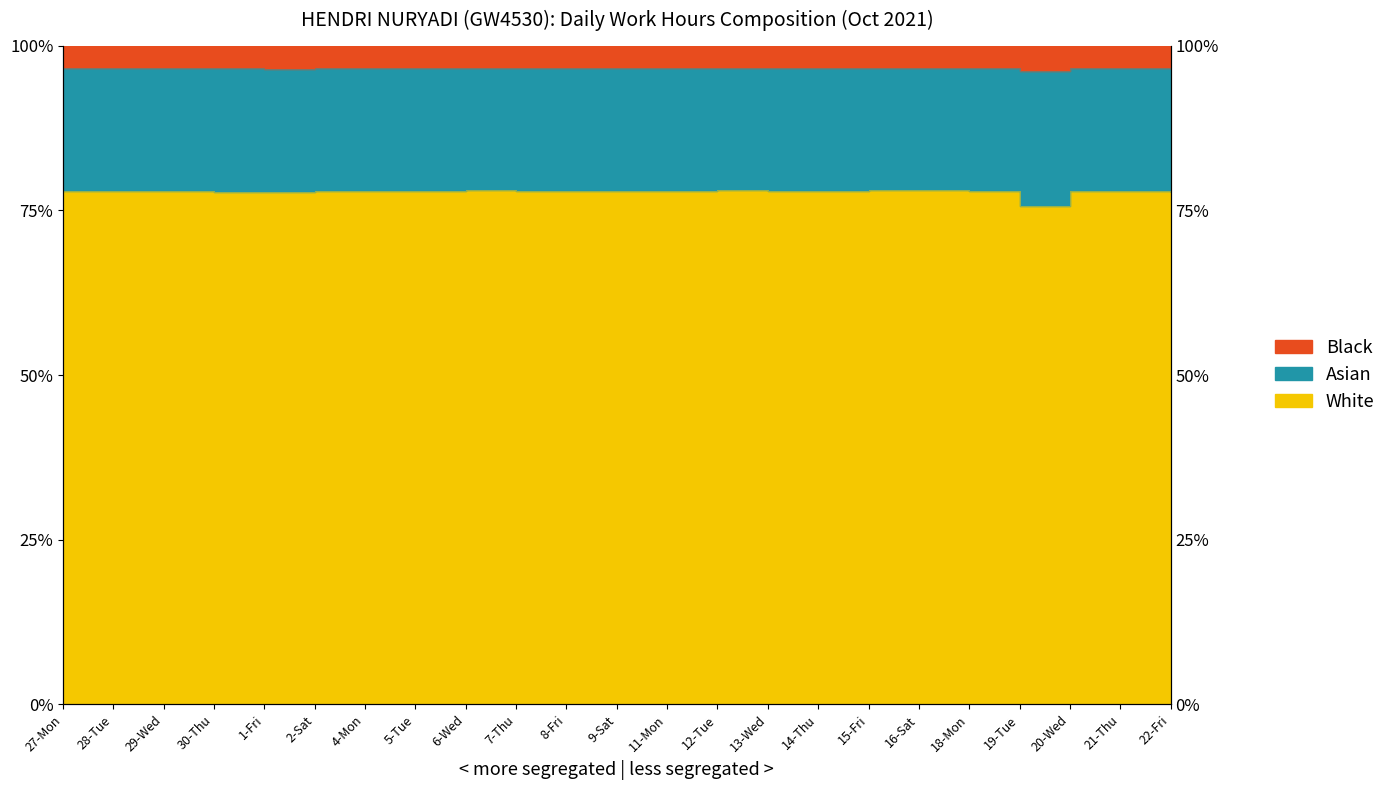

At which category does the data reach its first local valley?

1-Fri